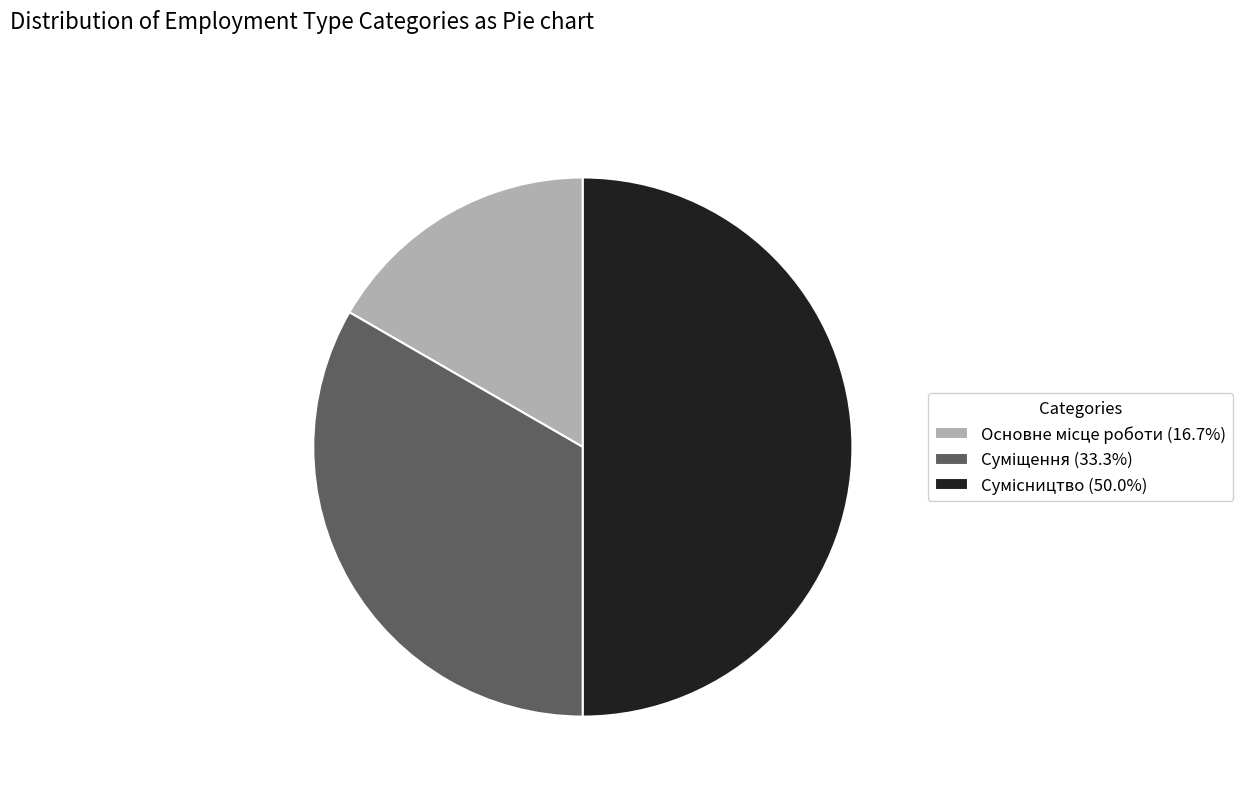

Count the number of slices in the pie.

3